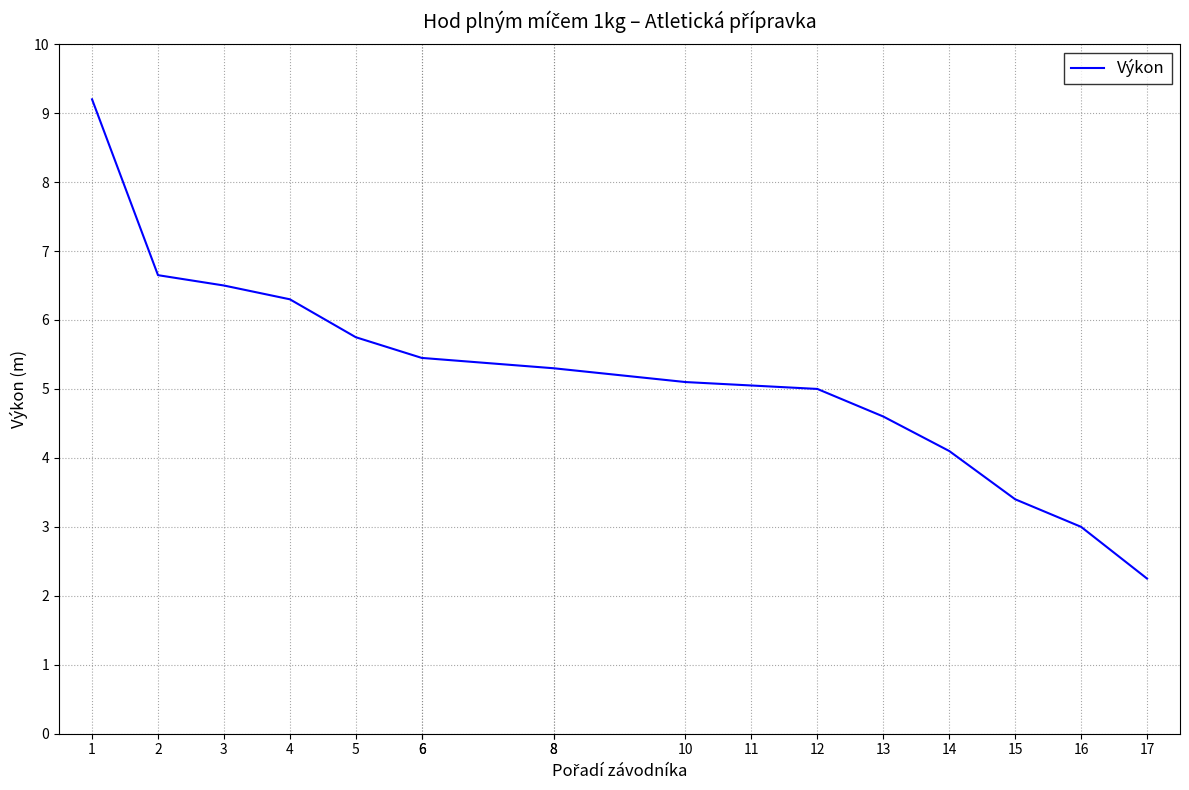

True or false: the data has more than 2 interior local peaks.

False